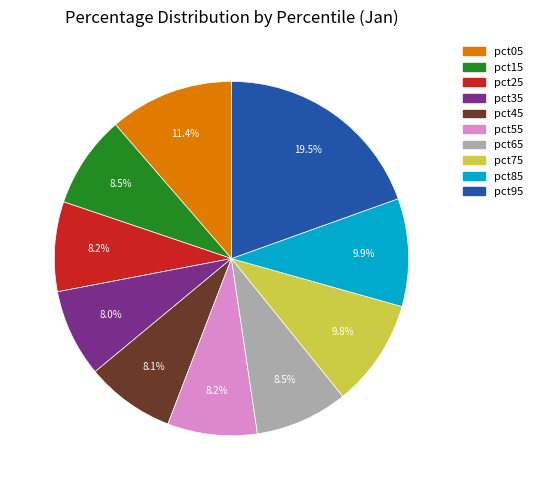

To the nearest percent, what is the difference between the pct75 and pct45 slice percentages?

2%